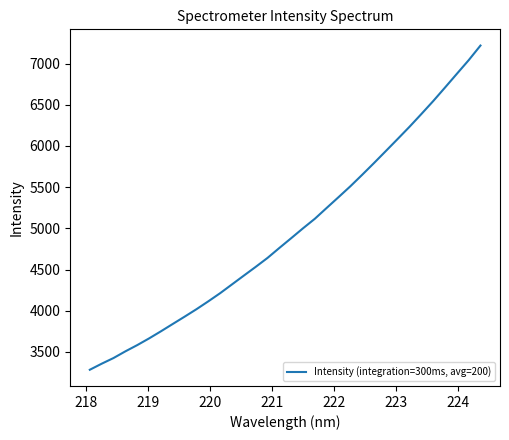

What is the greatest value displayed?

7219.3